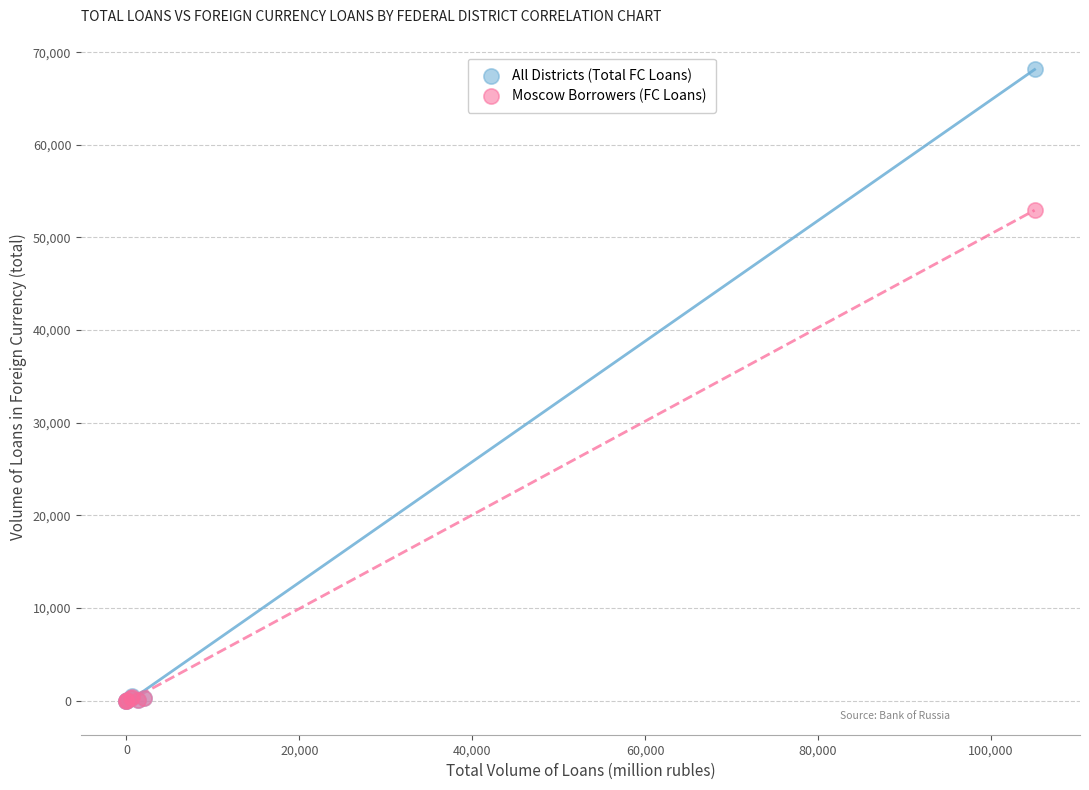

What are all the series names shown in the legend?

All Districts (Total FC Loans), Moscow Borrowers (FC Loans)